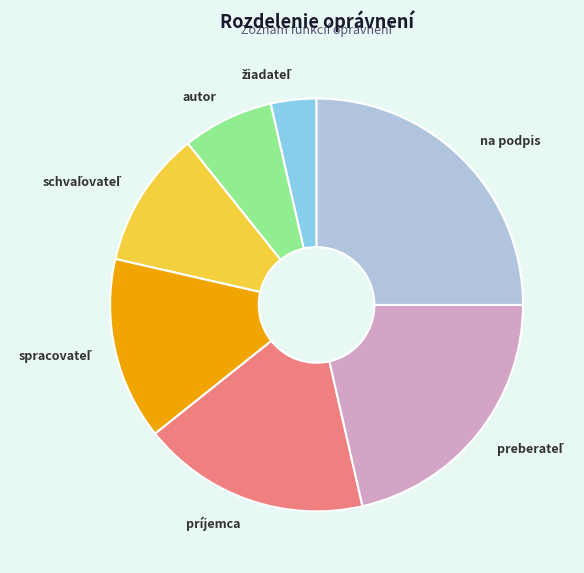

Is there any slice that represents more than half of the pie?

No